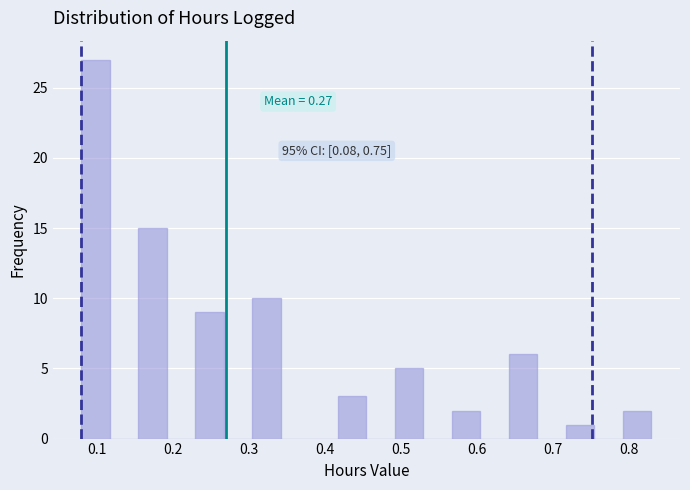

Read against the x-axis, roughly where is the centre of the tallest bar?

0.10